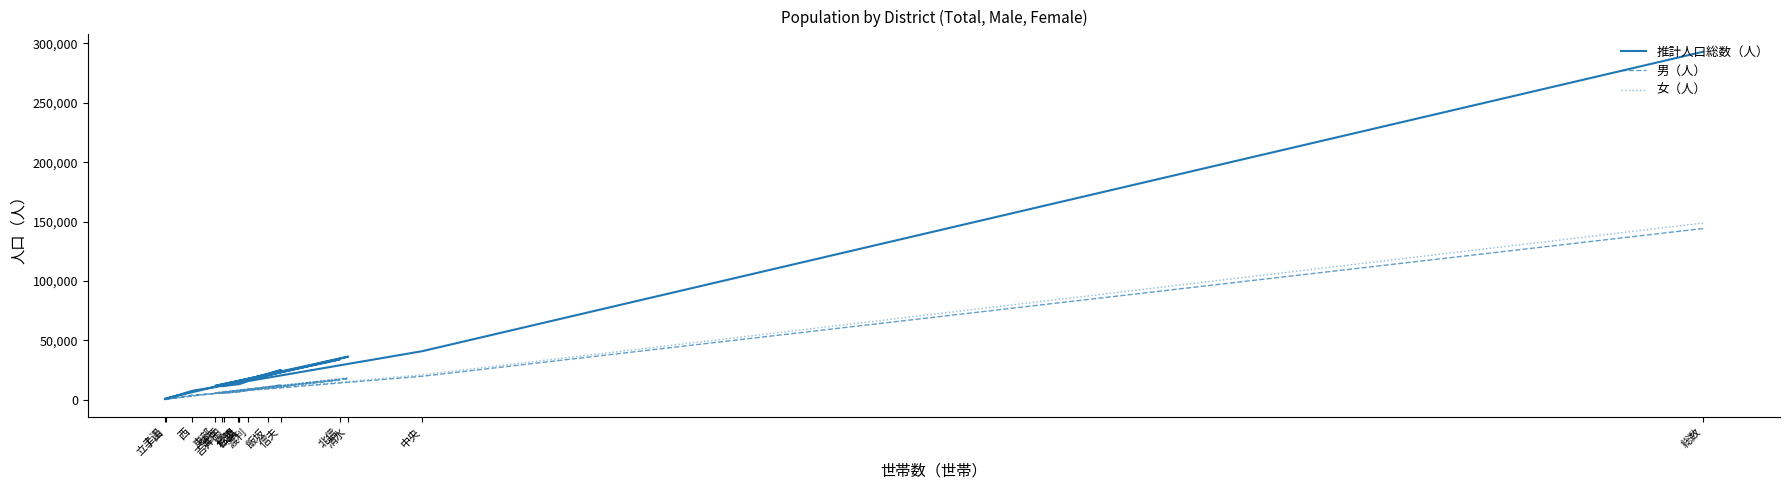

True or false: 推計人口総数（人） and 男（人） cross at least once.

False